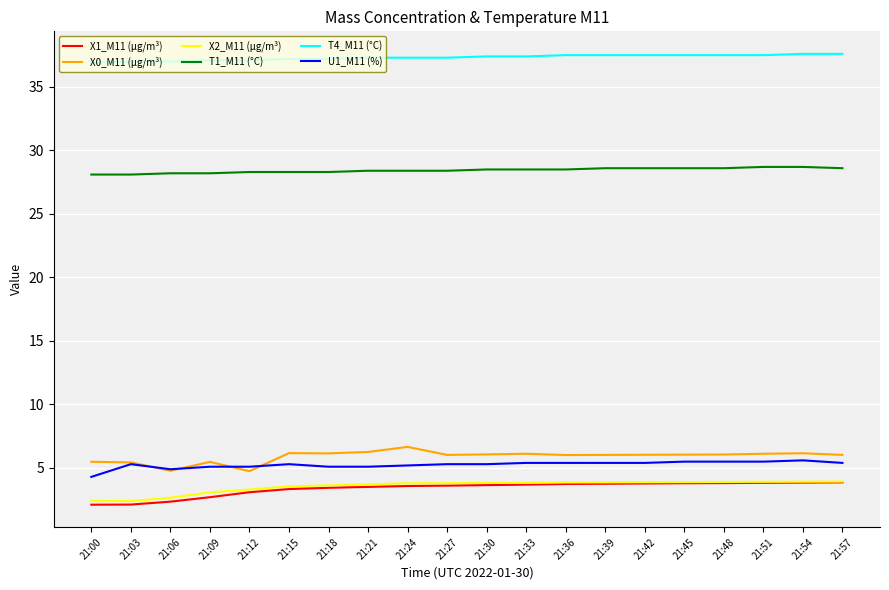

True or false: X2_M11 (μg/m³) and T1_M11 (°C) cross at least once.

False